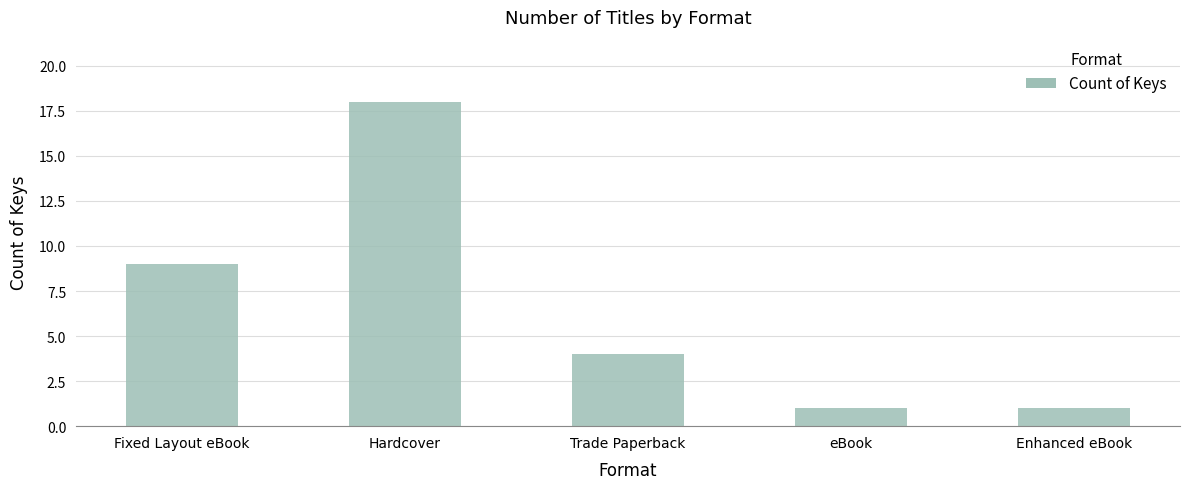

Between eBook and Hardcover, which is larger?

Hardcover